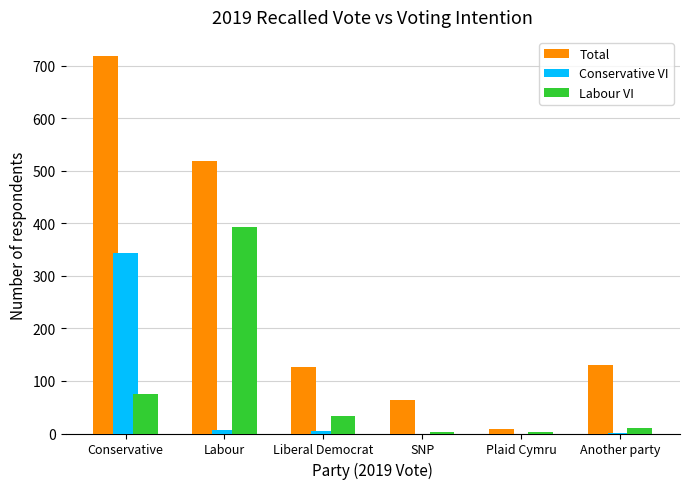

At which category is the sum across all series the highest?

Conservative